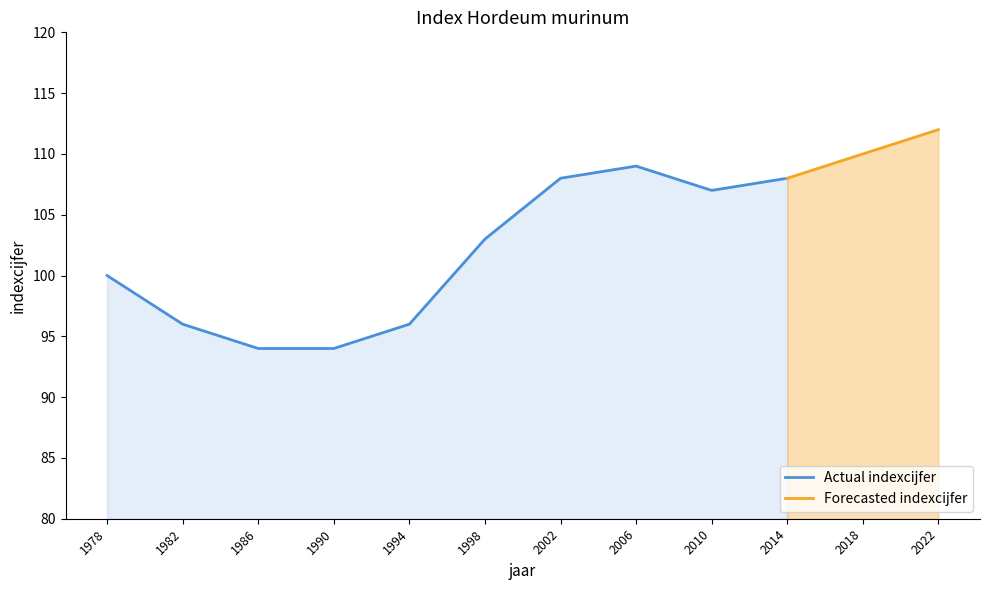

What is the value of the 7th point from the left?

108